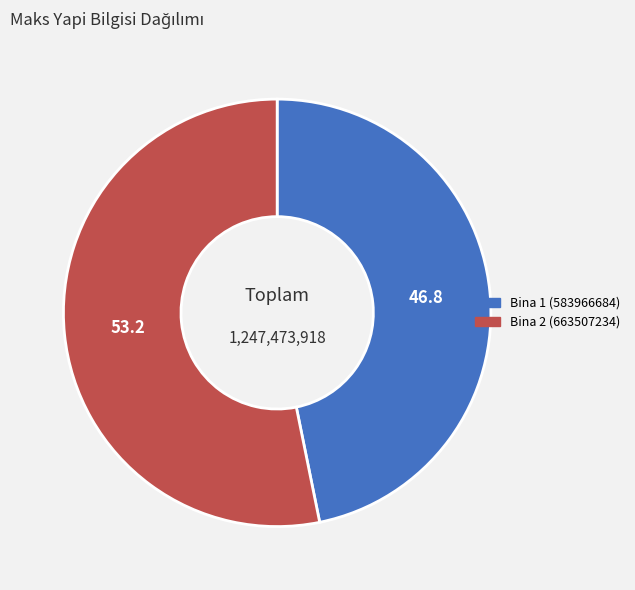

True or false: Bina 2 (663507234) accounts for 53% of the total.

True